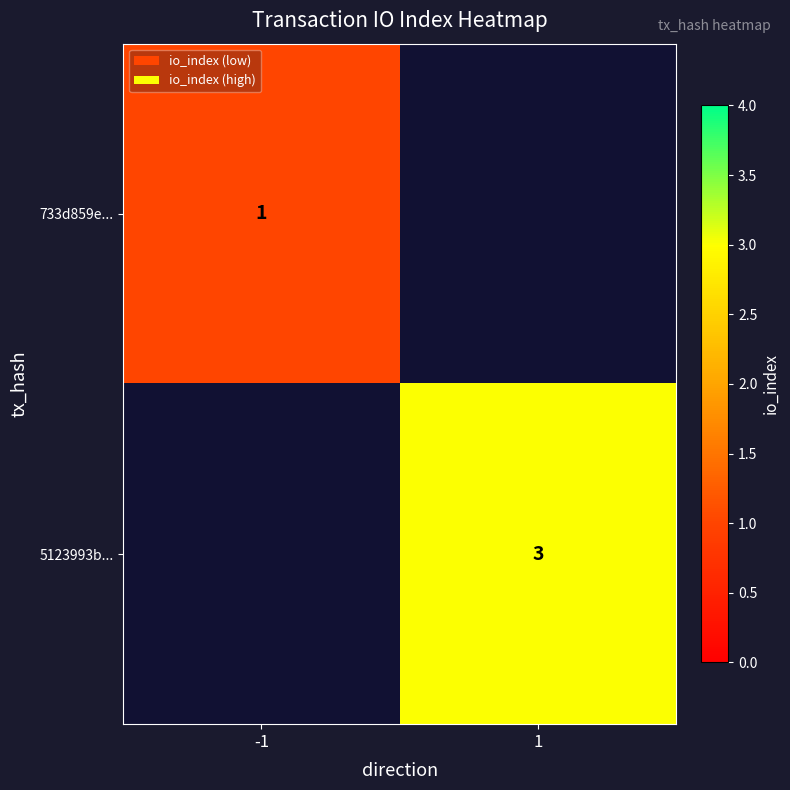

How many data points does each series have?

2